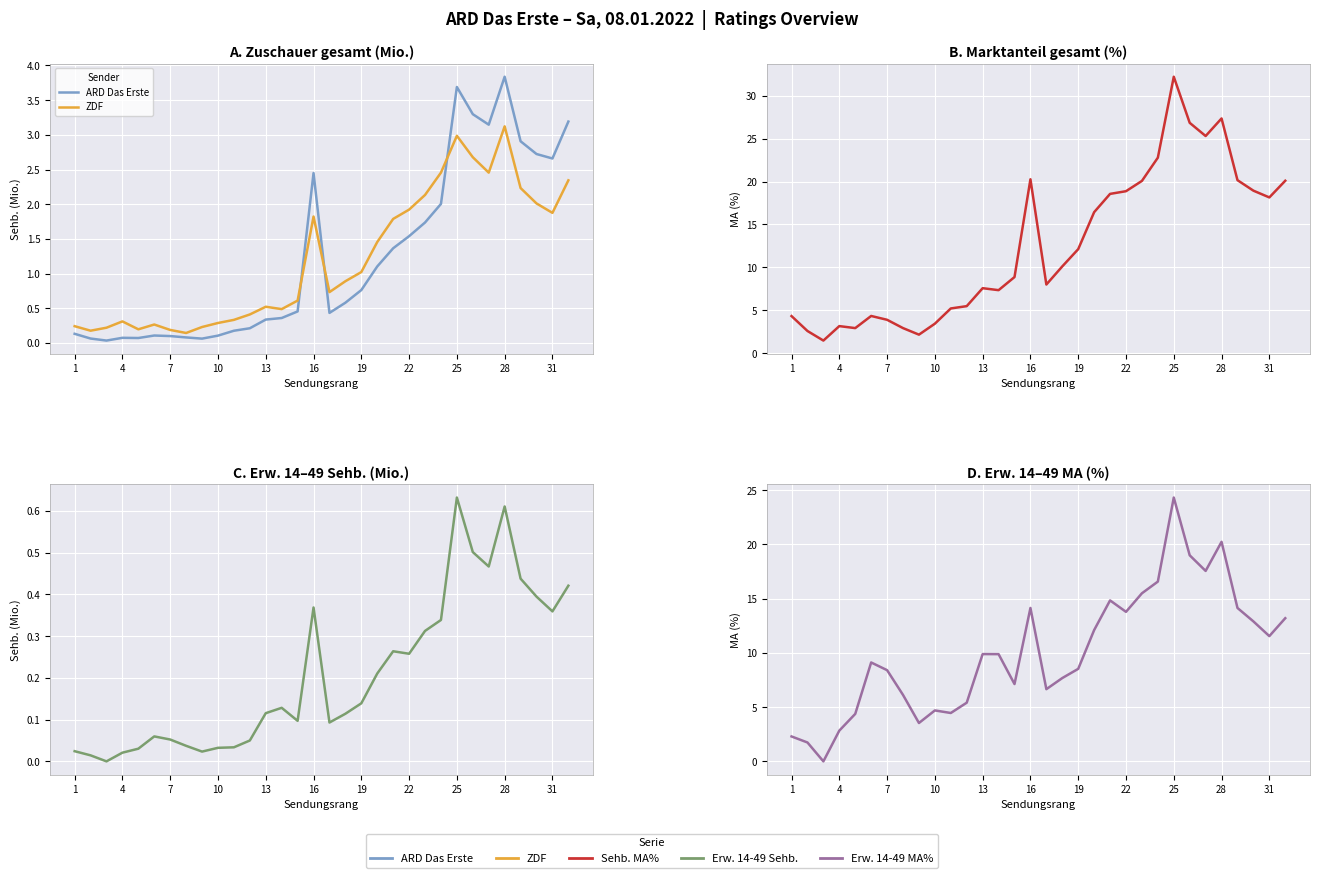

What is the value of the ZDF point at the 4th from the left?

0.3